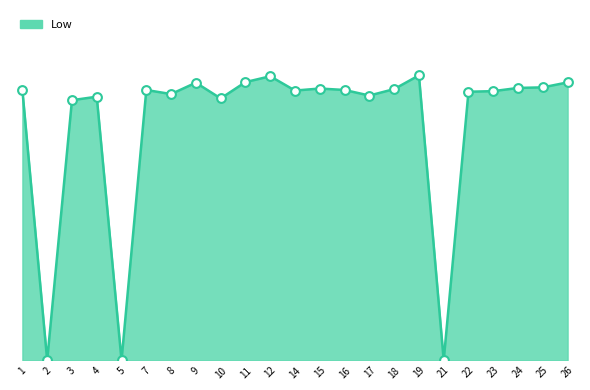

What is the change in value from 10 to 18?

+0.3